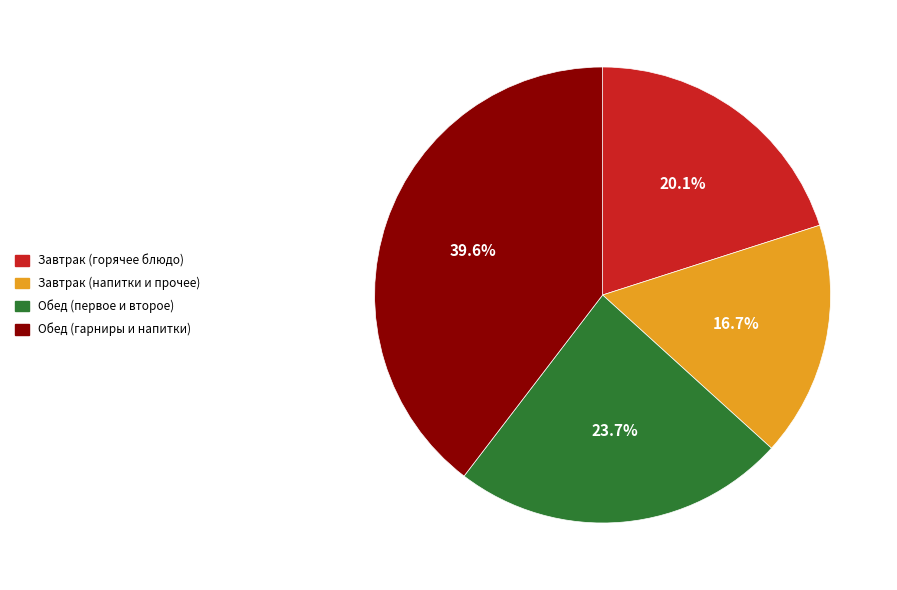

Is there a majority slice in this chart?

No